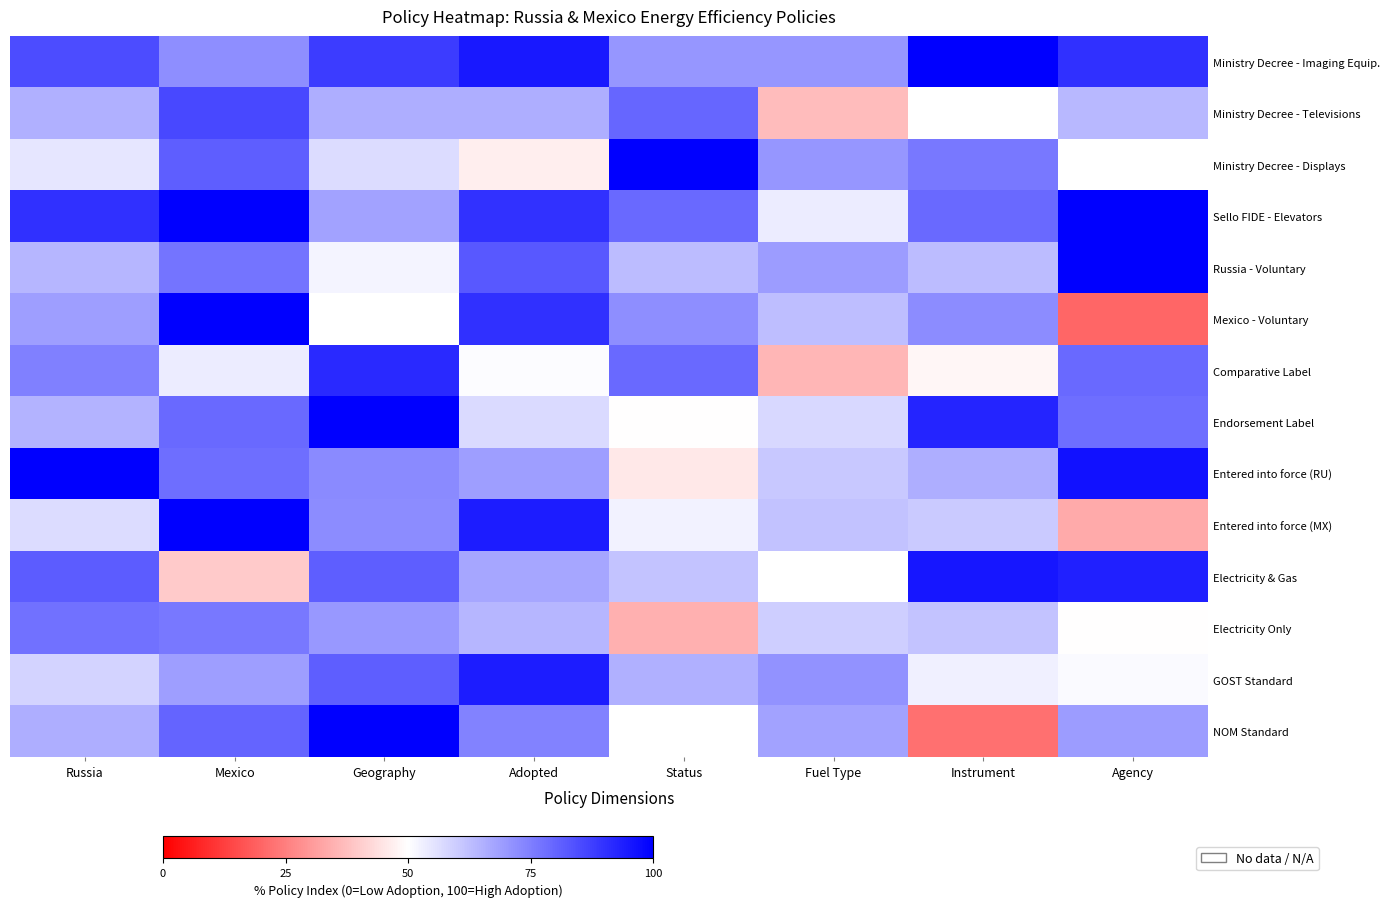

True or false: NOM Standard has a value of 97.3 at Fuel Type.

False